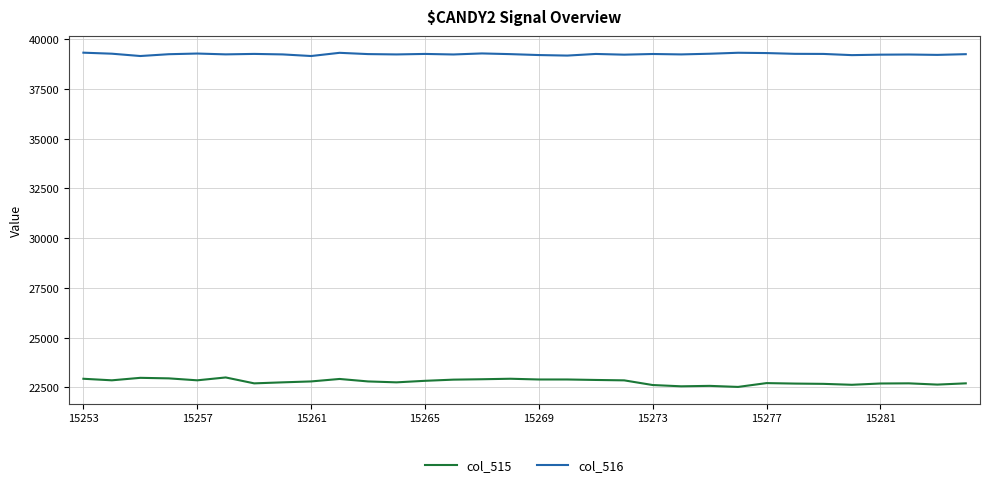

What is the minimum value shown in the chart?

22521